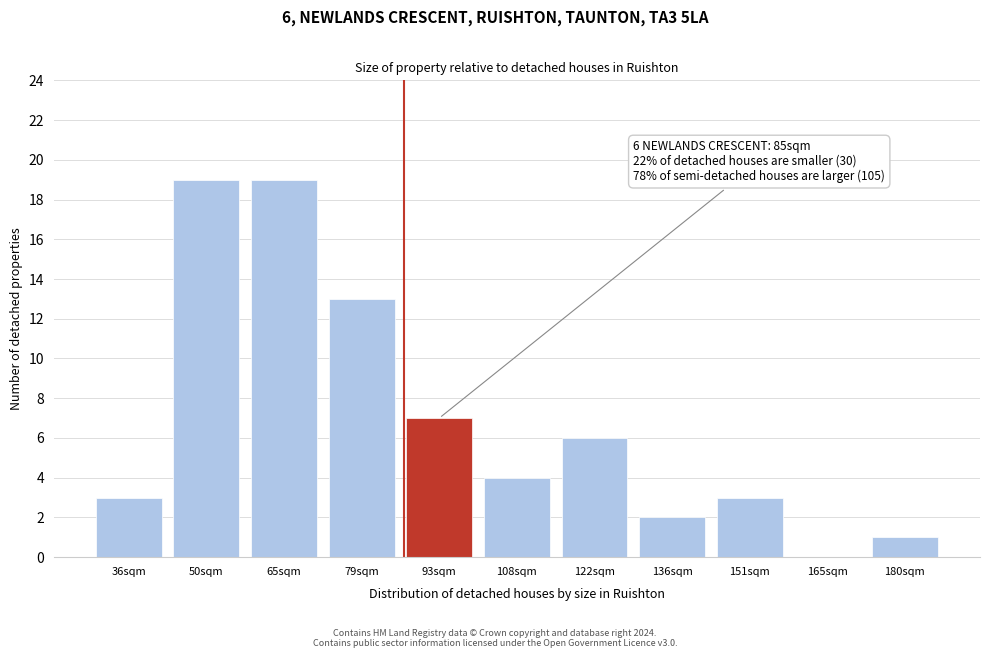

Reading left to right, list all the values displayed in this chart.

36sqm=3	50sqm=19	65sqm=19	79sqm=13	93sqm=7	108sqm=4	122sqm=6	136sqm=2	151sqm=3	165sqm=0	180sqm=1